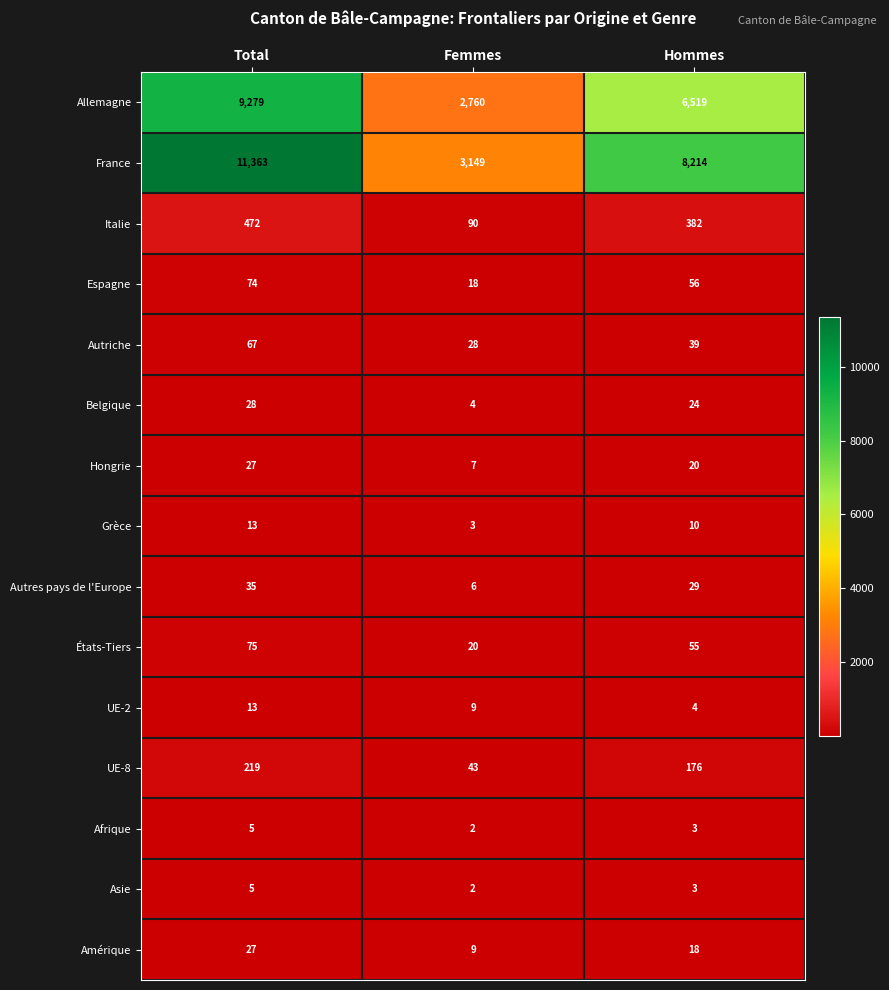

Which category has the lowest value across all series?

Femmes